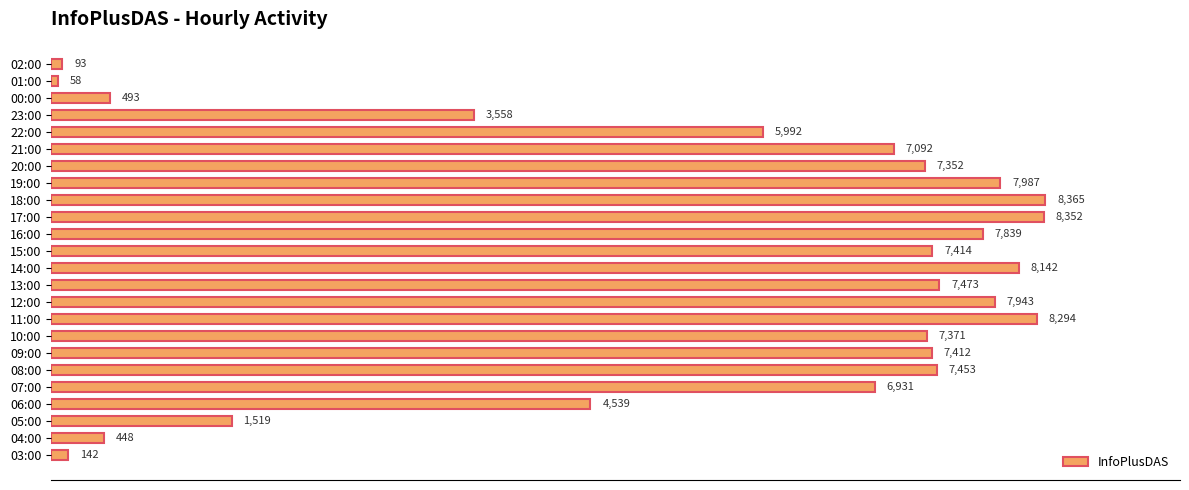

Are the bars horizontal?

Yes